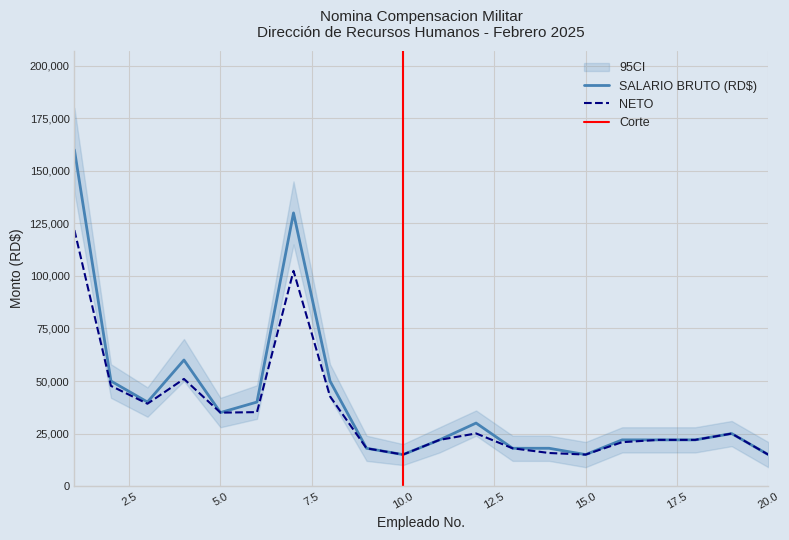

What is the smallest value displayed?

15000.0